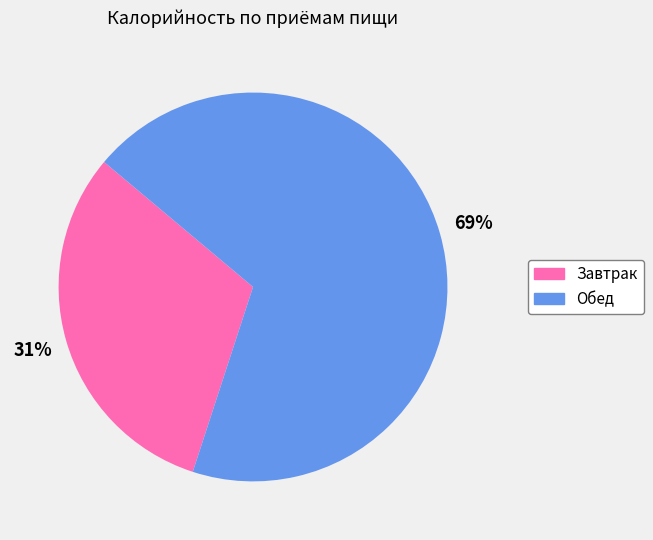

To the nearest percent, what percentage of the pie is Завтрак?

31%